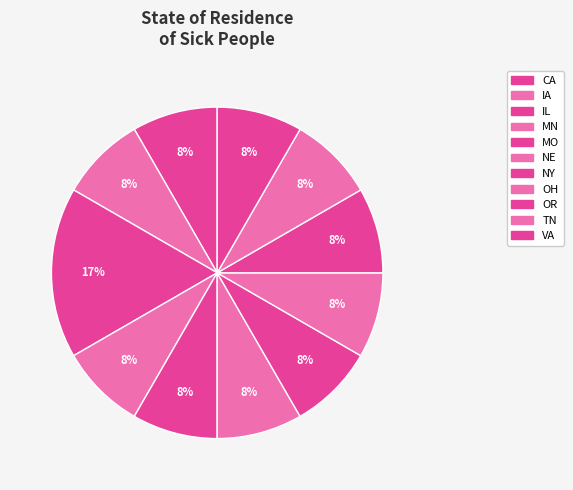

Is there a majority slice in this chart?

No